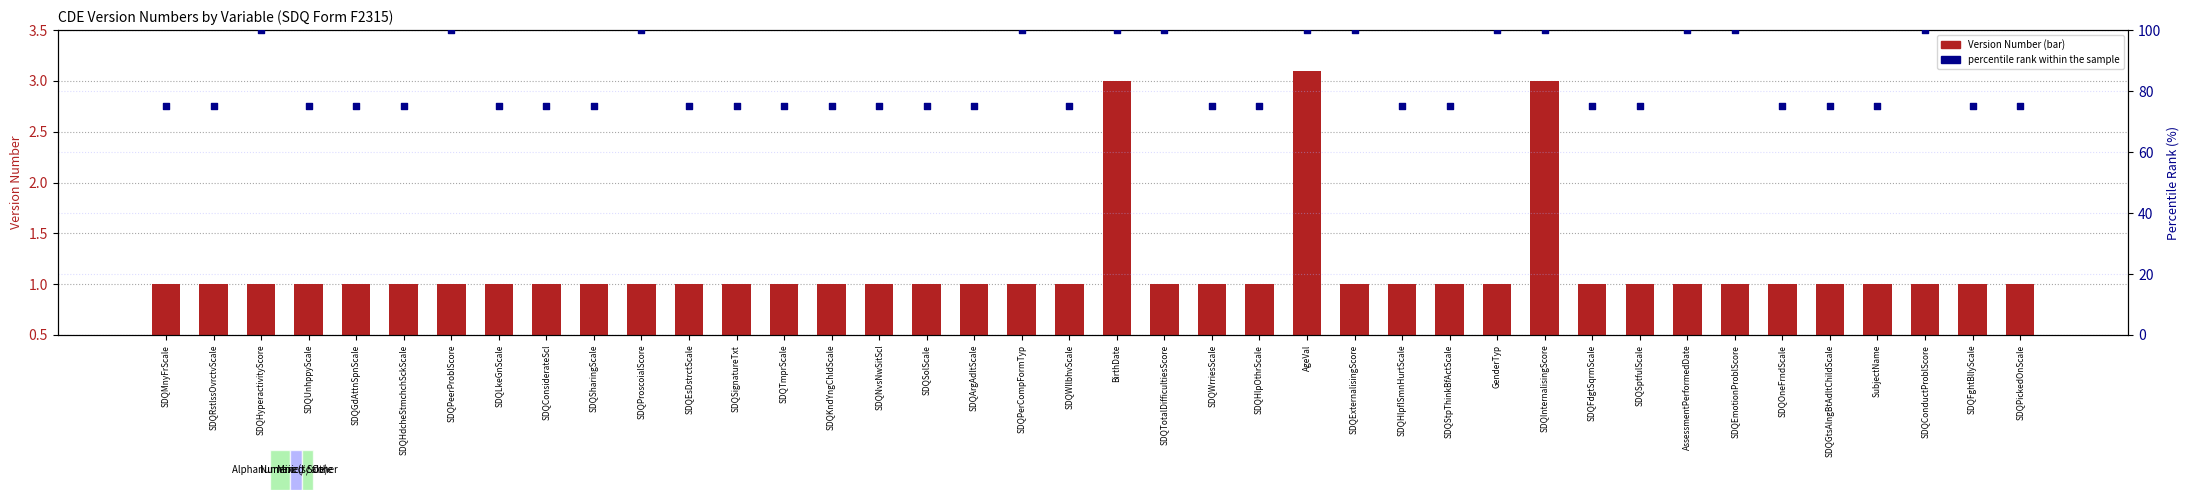

Which series has the largest total across all categories?

percentile rank within the sample